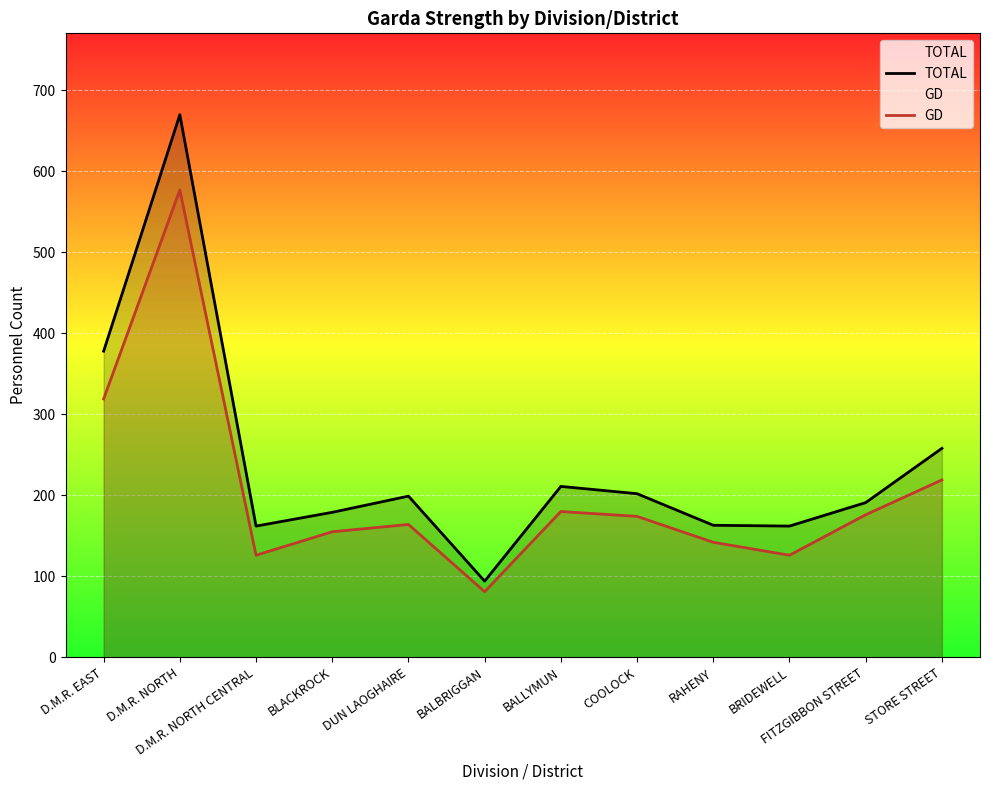

What are all the series names shown in the legend?

TOTAL, GD